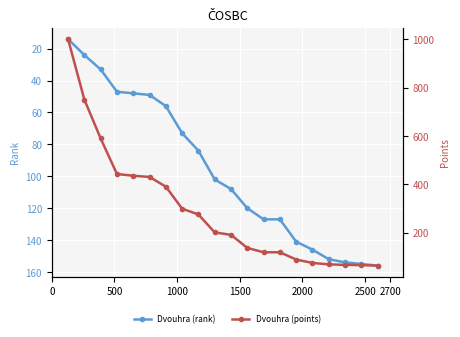

What is the value of the Dvouhra (rank) point at the 8th from the left?

73